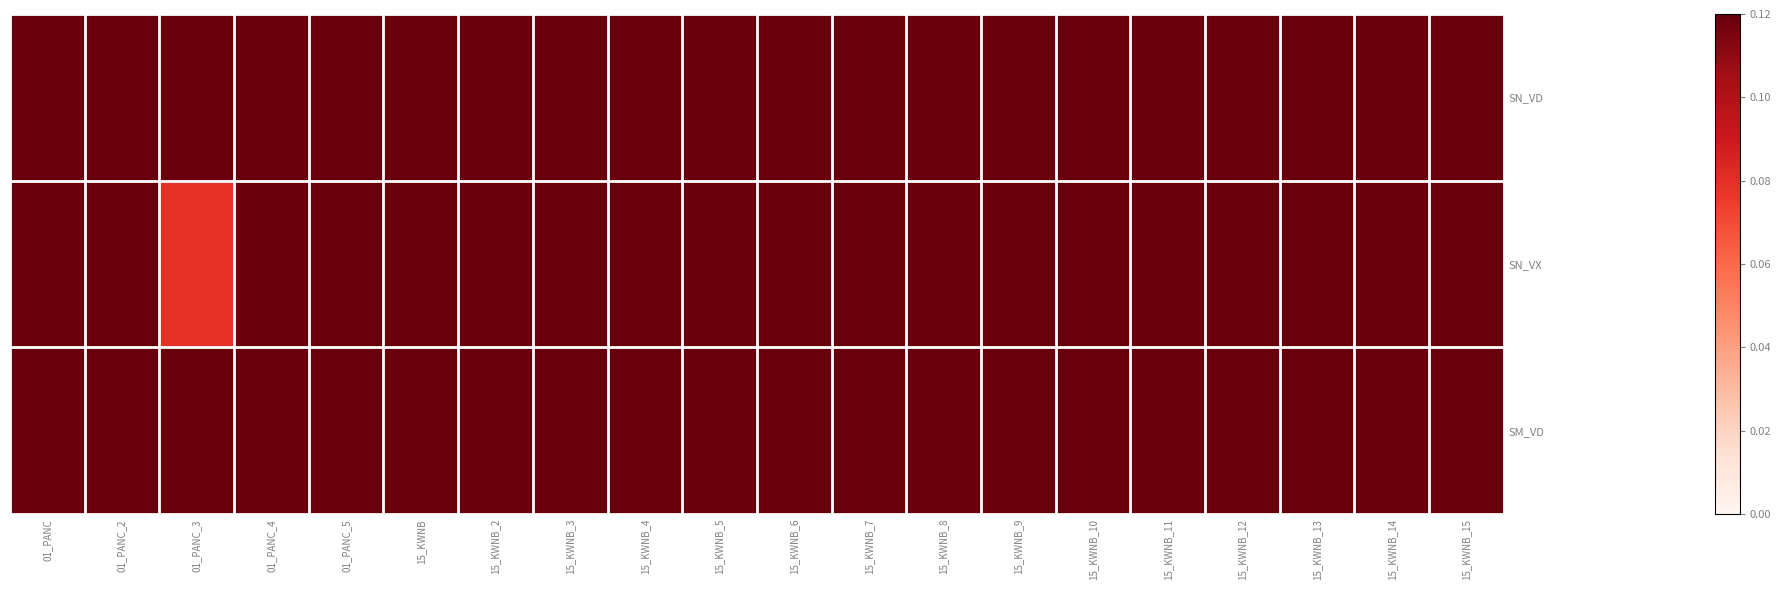

Count the number of data series in this chart.

3